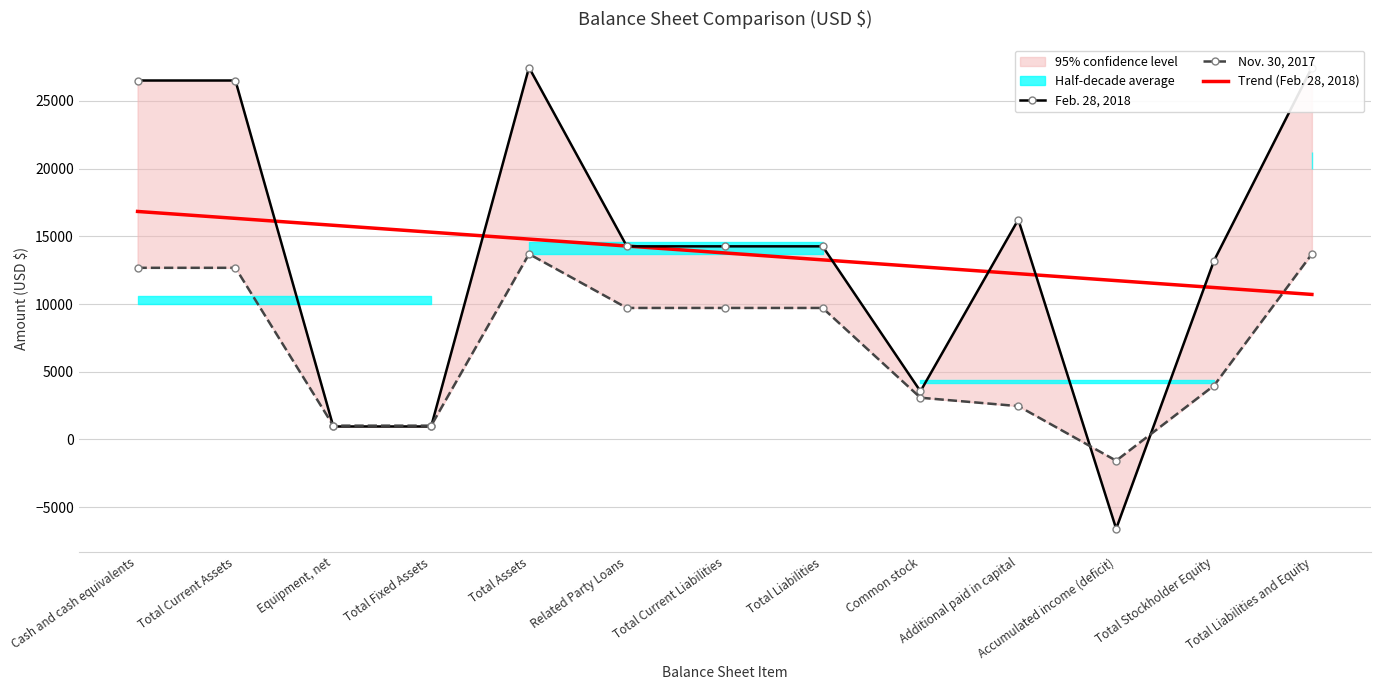

What are all the series names shown in the legend?

Feb. 28, 2018, Nov. 30, 2017, Trend (Feb. 28, 2018)